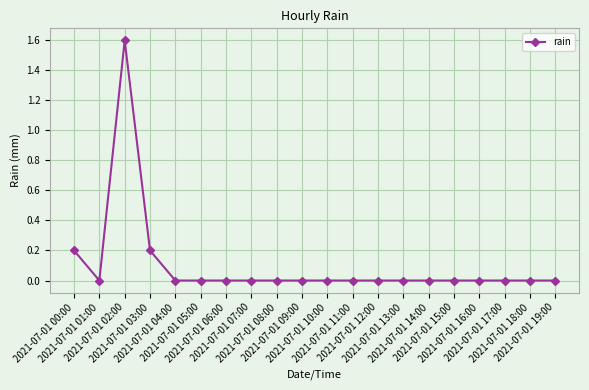

What is the sum of all values?

2.0